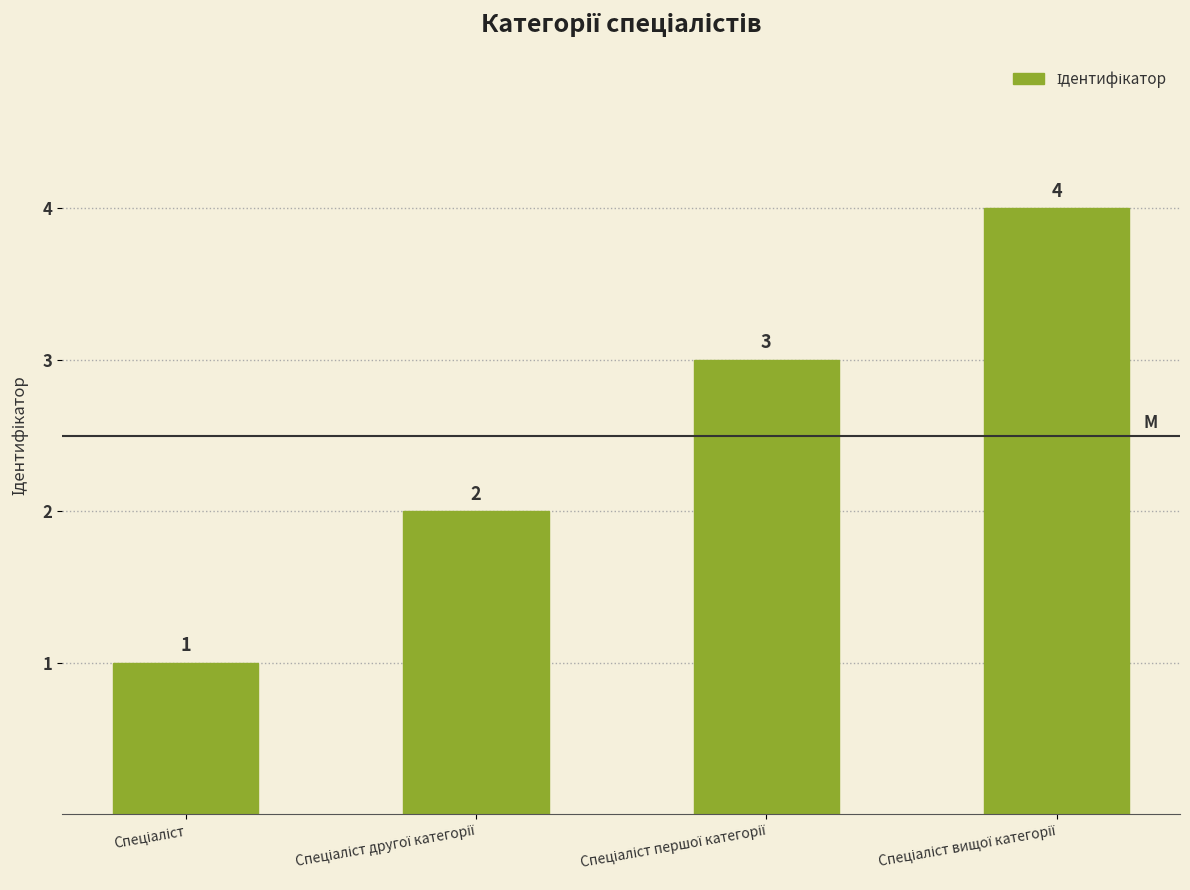

How many values are between 2 and 4?

3